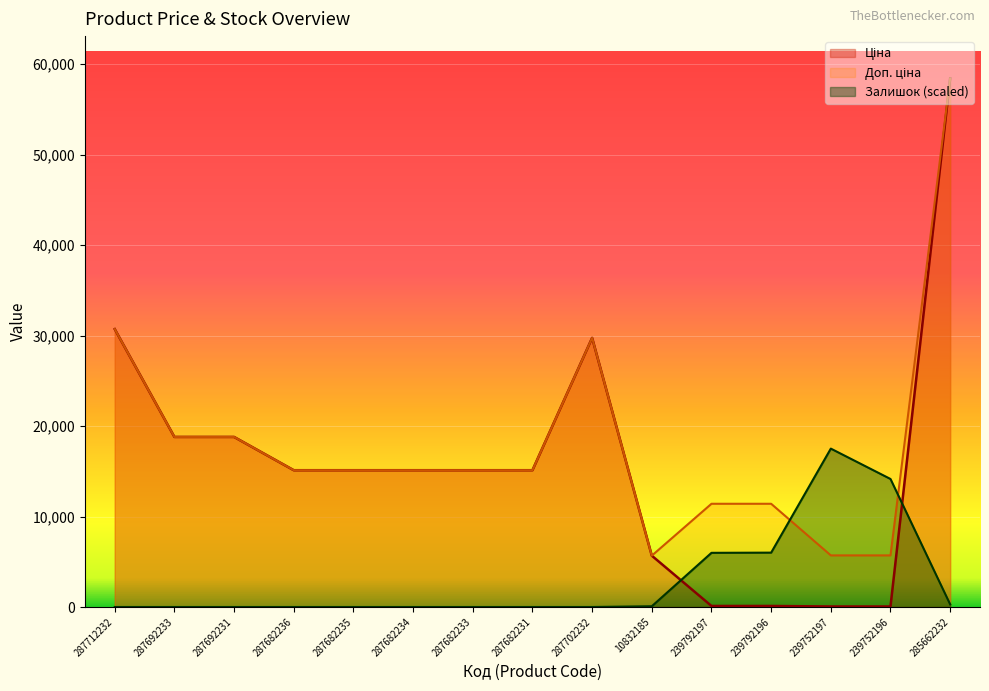

What is the maximum value for Ціна?

58426.5